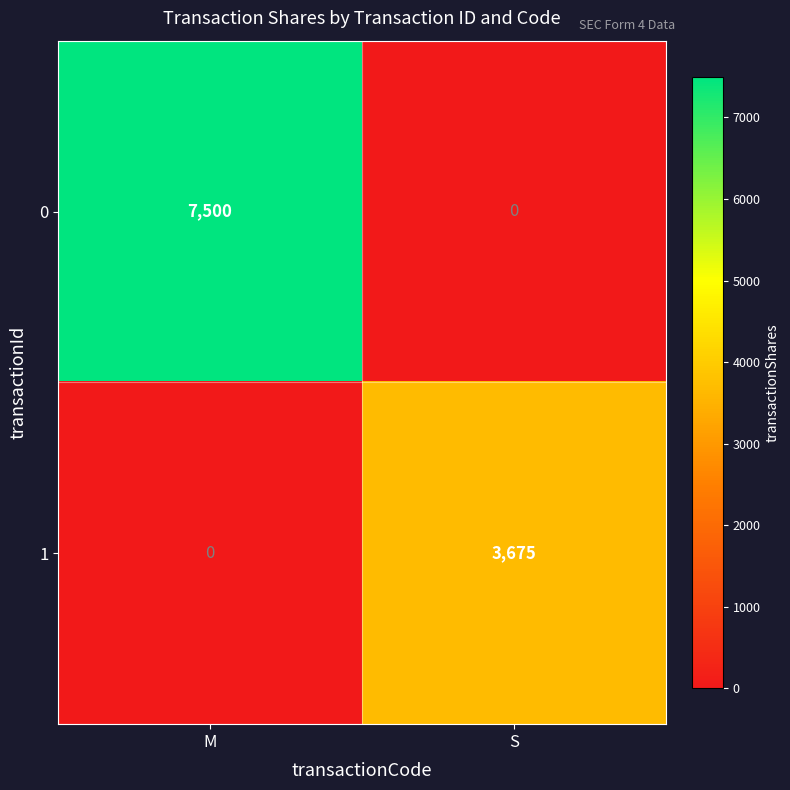

How many data points does each series have?

2